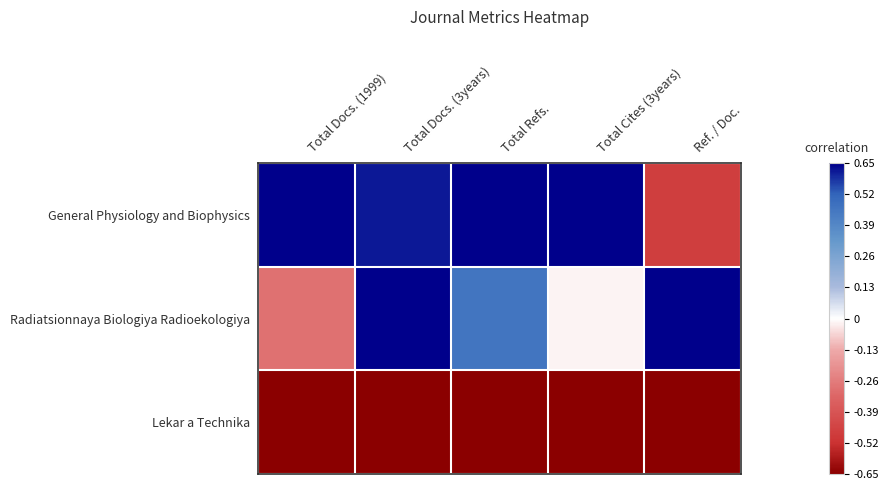

Reading left to right, what are all the values shown in this chart?

General Physiology and Biophysics: Total Docs. (1999)=0.7	Total Docs. (3years)=0.6	Total Refs.=0.7	Total Cites (3years)=0.7	Ref. / Doc.=-0.5
Radiatsionnaya Biologiya Radioekologiya: Total Docs. (1999)=-0.3	Total Docs. (3years)=0.7	Total Refs.=0.5	Total Cites (3years)=-0.0	Ref. / Doc.=0.7
Lekar a Technika: Total Docs. (1999)=-0.7	Total Docs. (3years)=-0.7	Total Refs.=-0.7	Total Cites (3years)=-0.7	Ref. / Doc.=-0.7